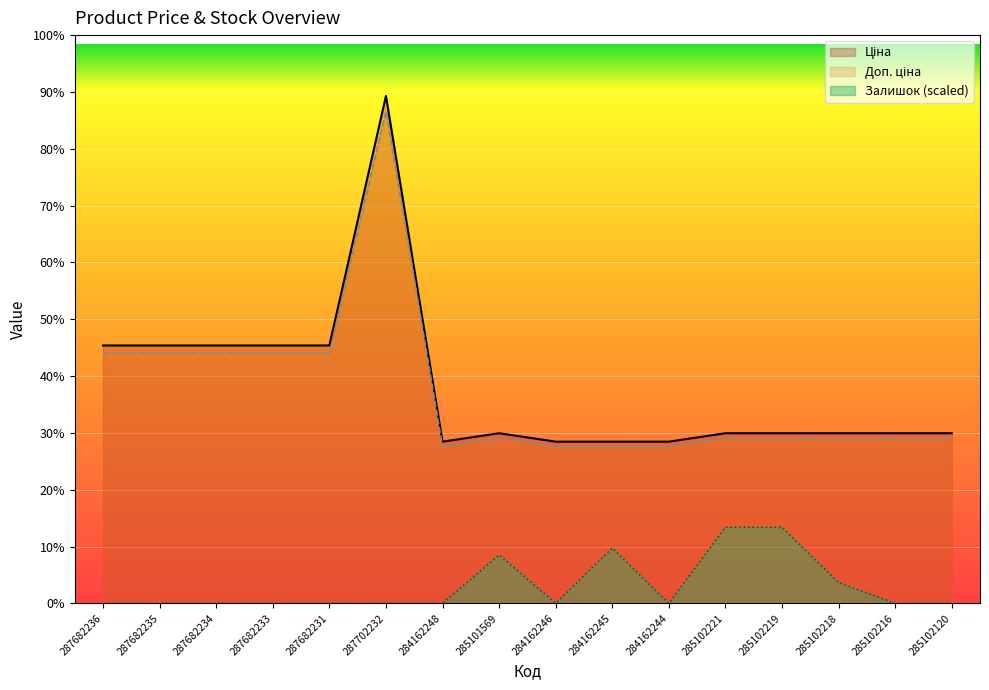

Reading left to right, transcribe all the data shown in this chart.

Ціна: 14817.6	14817.6	14817.6	14817.6	14817.6	29152.3	9290.5	9775.5	9290.5	9290.5	9290.5	9775.5	9775.5	9775.5	9775.5	9775.5
Доп. ціна: 14373.1	14373.1	14373.1	14373.1	14373.1	28277.7	9011.8	9482.2	9011.8	9011.8	9011.8	9482.2	9482.2	9482.2	9482.2	9482.2
Залишок: 0.0	0.0	0.0	0.0	0.0	0.0	0.0	2782.7	0.0	3180.3	0.0	4372.8	4372.8	1192.6	0.0	0.0